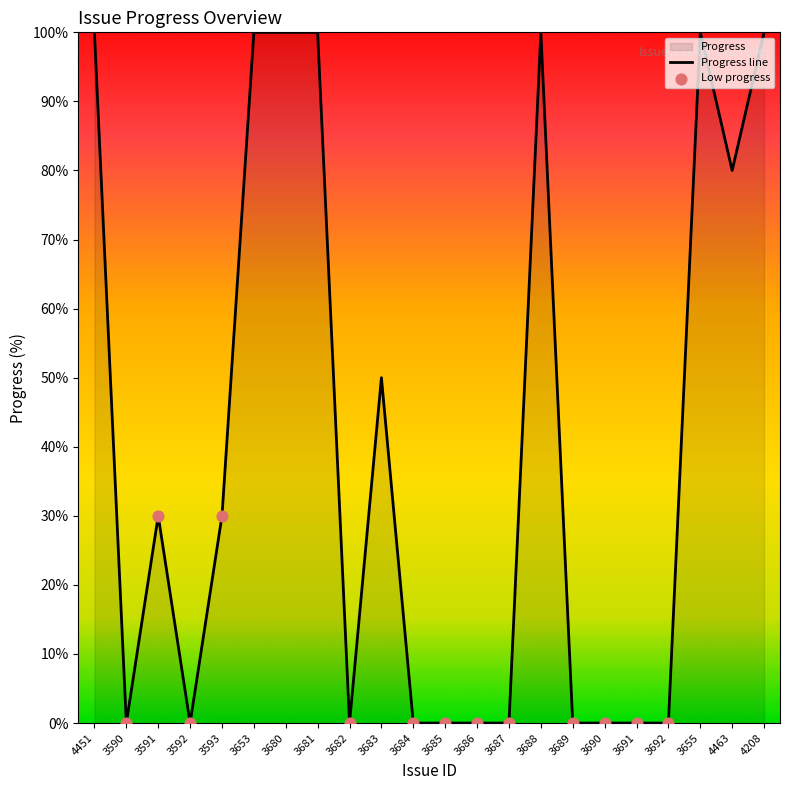

What is the change in value from 3681 to 3687?

-100